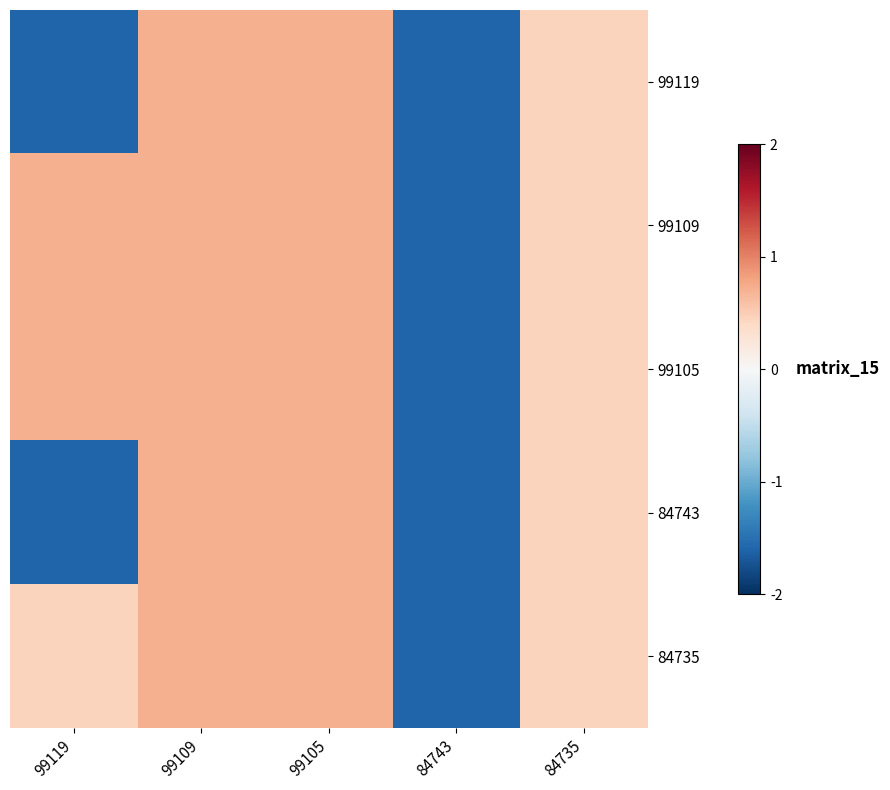

How many categories are shown in the chart?

5